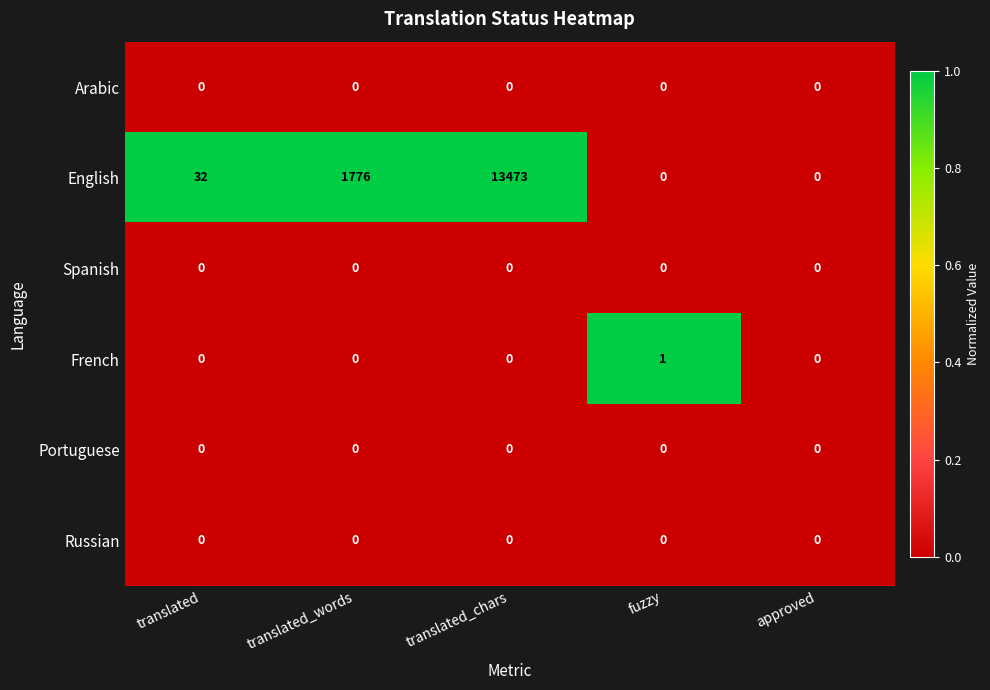

Reading right to left, transcribe all the data shown in this chart.

Arabic: approved=0	fuzzy=0	translated_chars=0	translated_words=0	translated=0
English: approved=0	fuzzy=0	translated_chars=13473	translated_words=1776	translated=32
Spanish: approved=0	fuzzy=0	translated_chars=0	translated_words=0	translated=0
French: approved=0	fuzzy=1	translated_chars=0	translated_words=0	translated=0
Portuguese: approved=0	fuzzy=0	translated_chars=0	translated_words=0	translated=0
Russian: approved=0	fuzzy=0	translated_chars=0	translated_words=0	translated=0